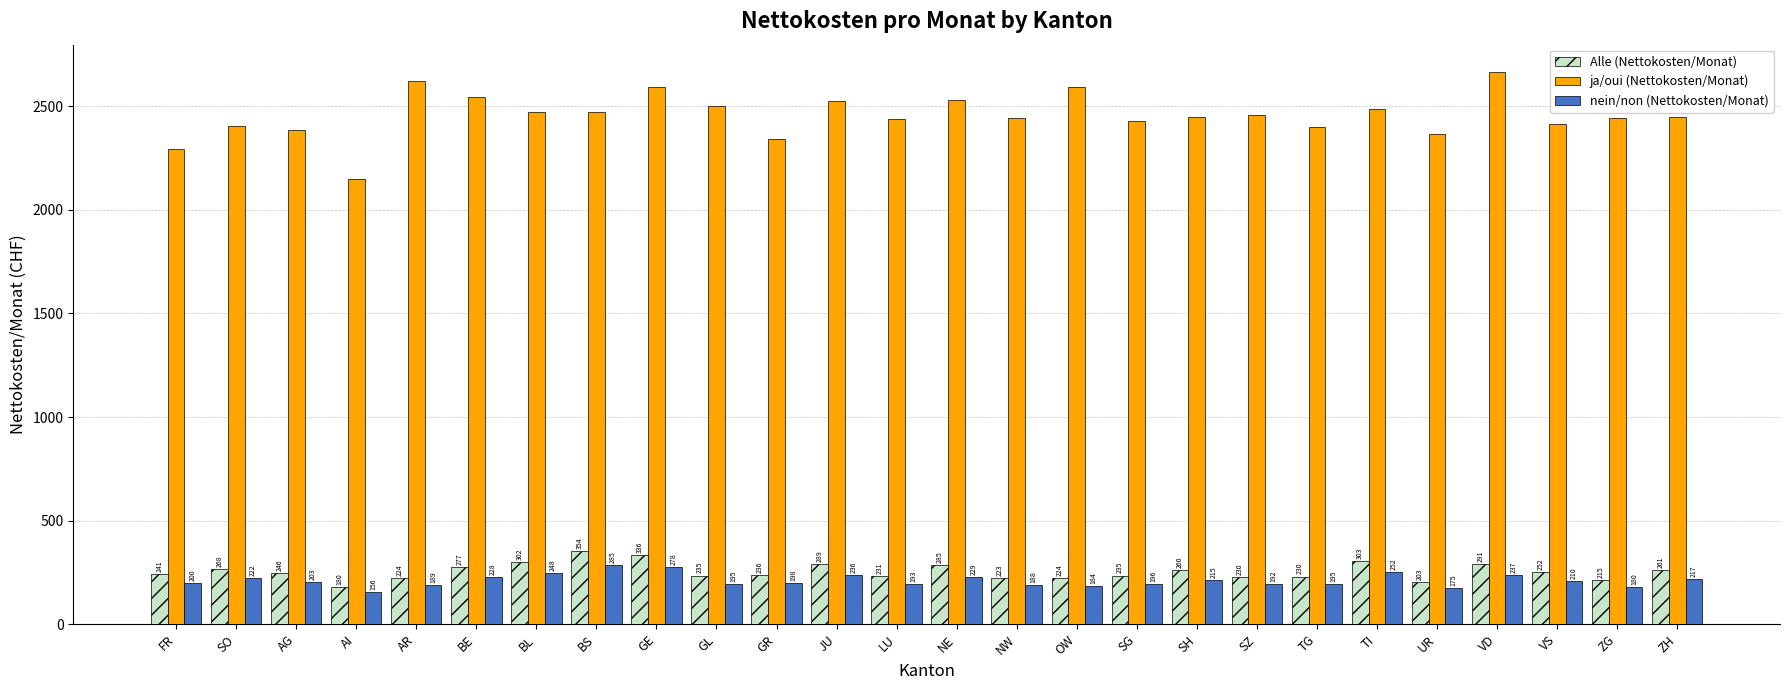

What is the approximate value of nein/non (Nettokosten/Monat) at SG?

196.1